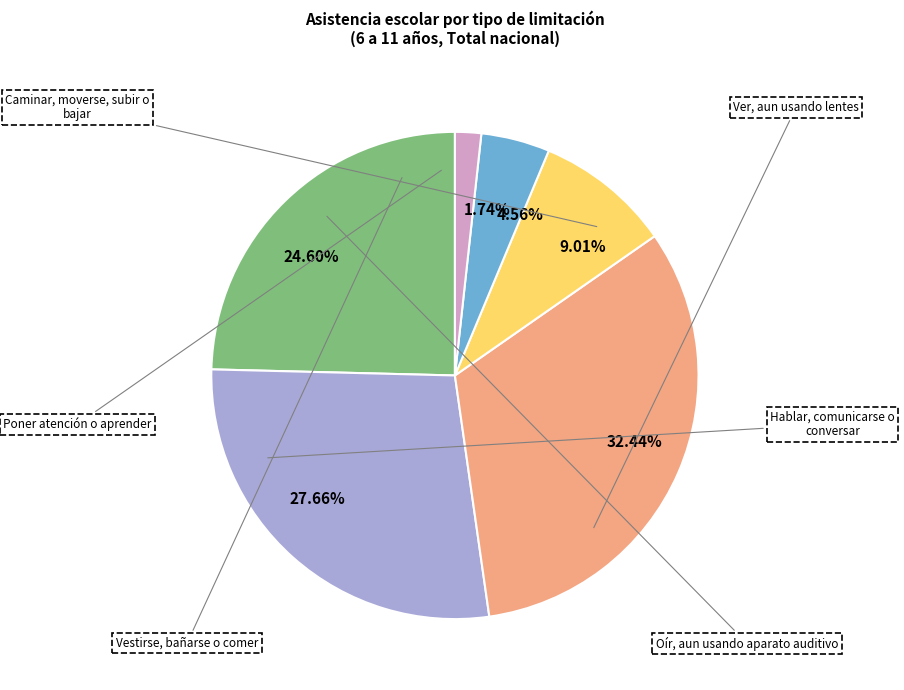

How many slices are in this pie chart?

6